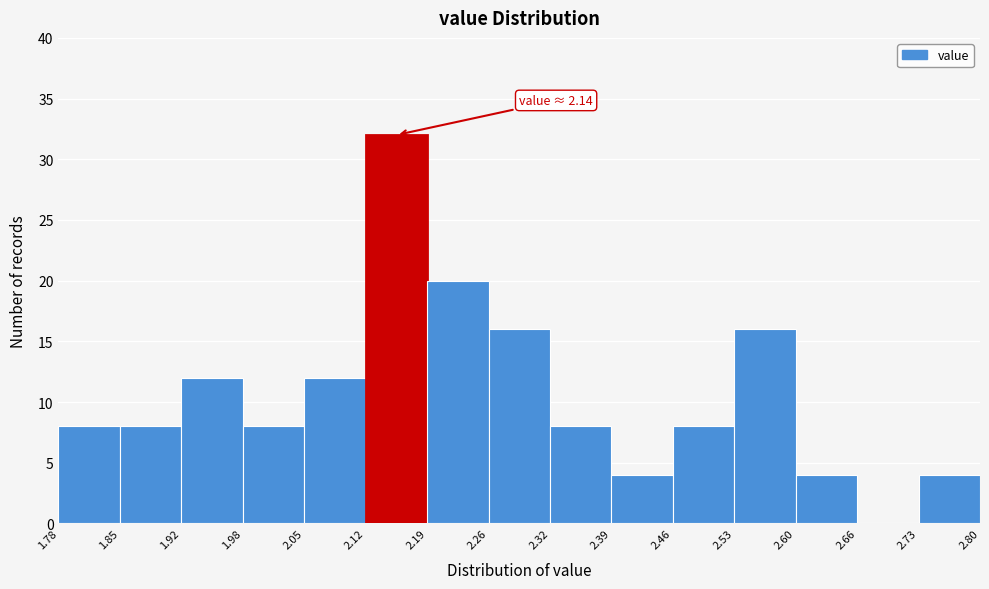

Over which range of the x-axis is the bar tallest?

2.12 to 2.19